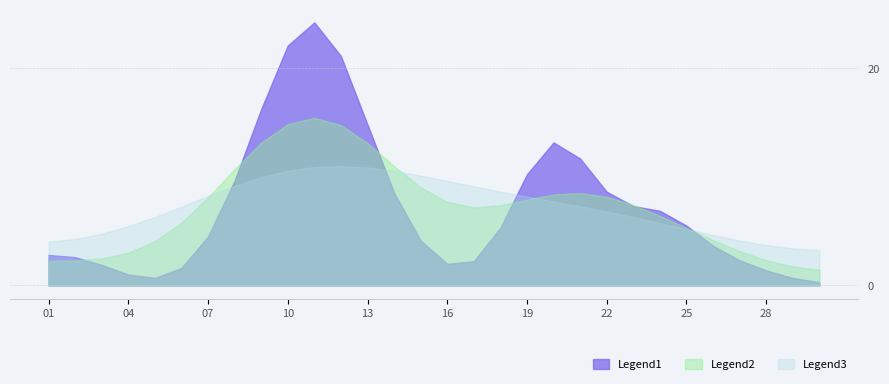

How many lines are shown in the chart?

3